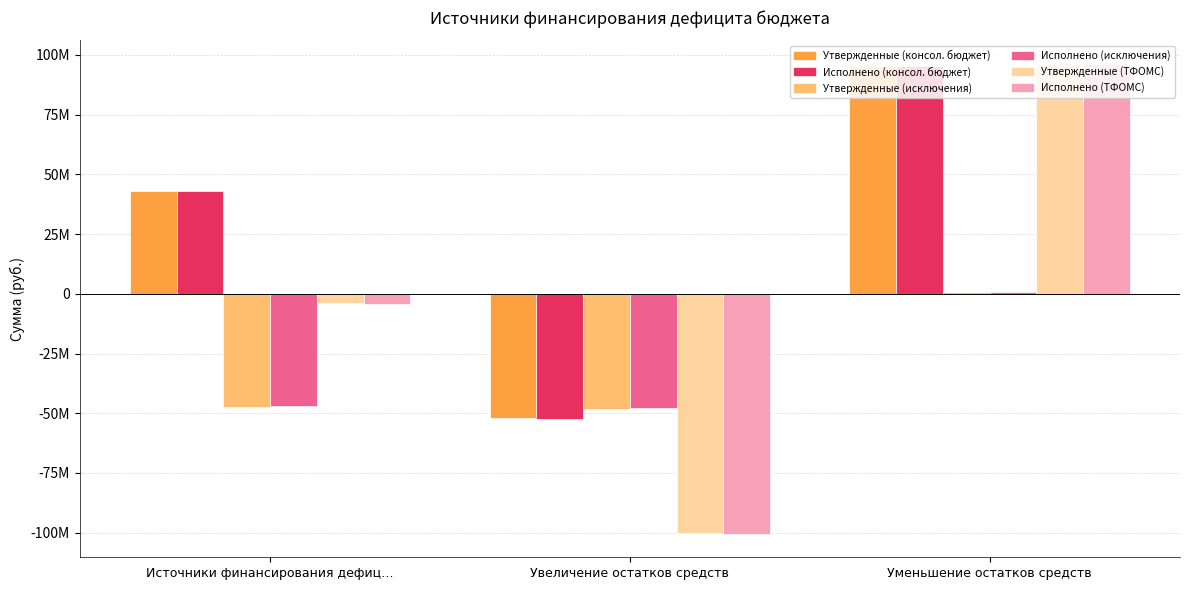

What are all the series names shown in the legend?

Утвержденные (консол. бюджет), Исполнено (консол. бюджет), Утвержденные (исключения), Исполнено (исключения), Утвержденные (ТФОМС), Исполнено (ТФОМС)